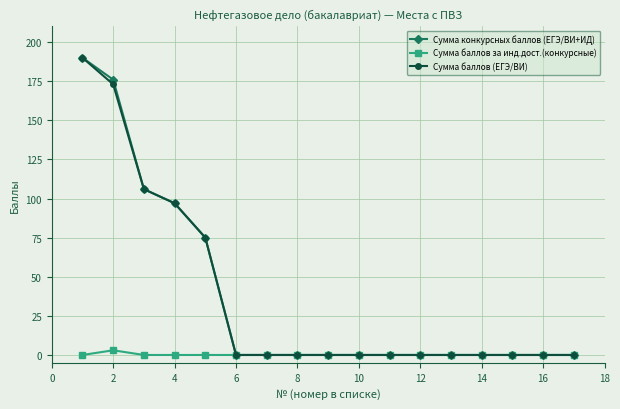

At how many categories does at least one series exceed 37?

5